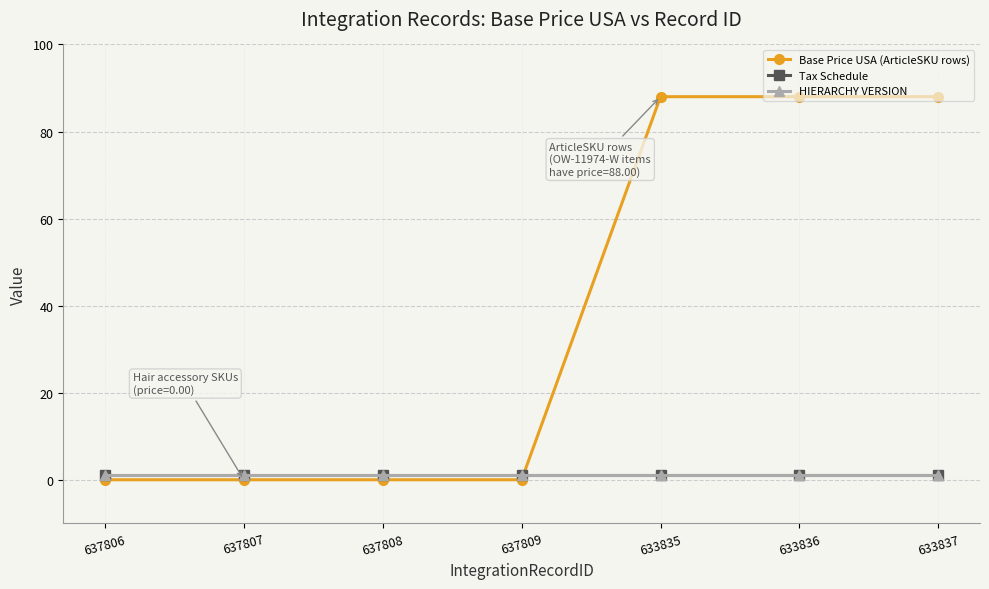

Reading left to right, list all the values displayed in this chart.

Base Price USA (ArticleSKU rows): 637806=0	637807=0	637808=0	637809=0	633835=88	633836=88	633837=88
Tax Schedule: 637806=1	637807=1	637808=1	637809=1	633835=1	633836=1	633837=1
HIERARCHY VERSION: 637806=1	637807=1	637808=1	637809=1	633835=1	633836=1	633837=1